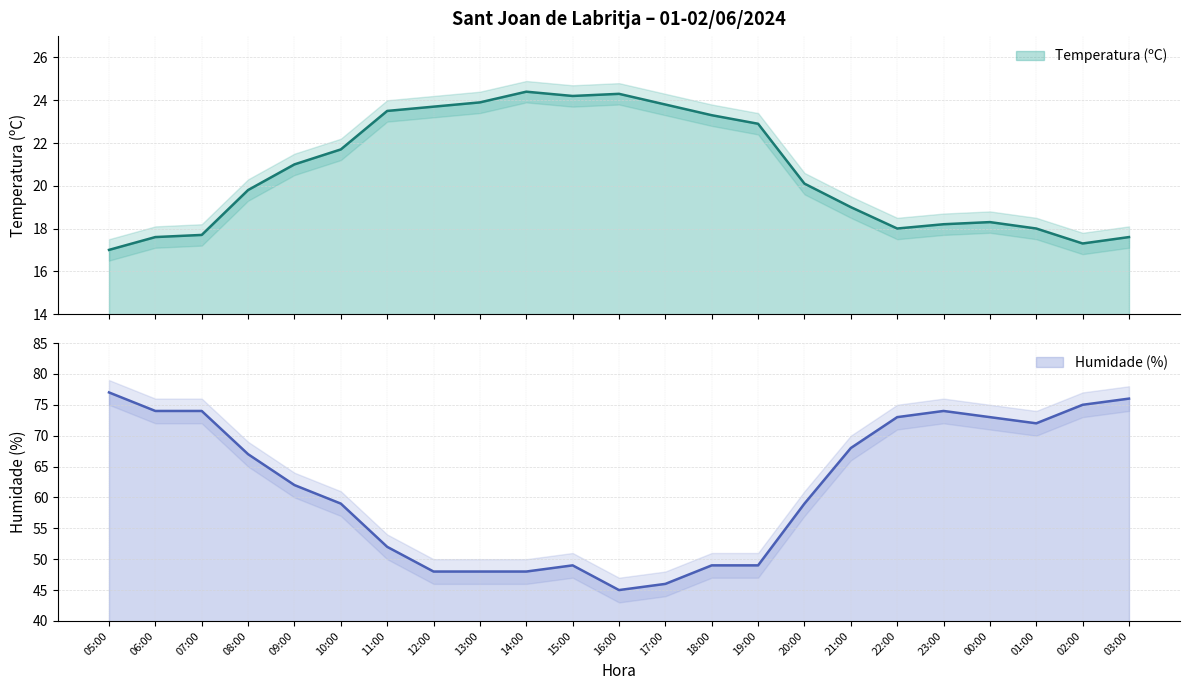

At how many categories does at least one series exceed 23?

23